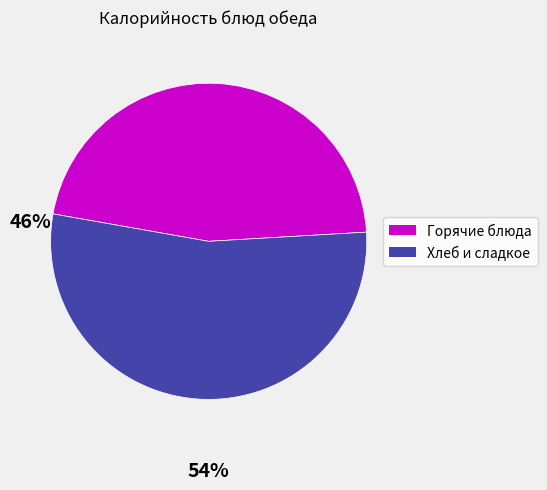

Is there any slice that represents more than half of the pie?

Yes